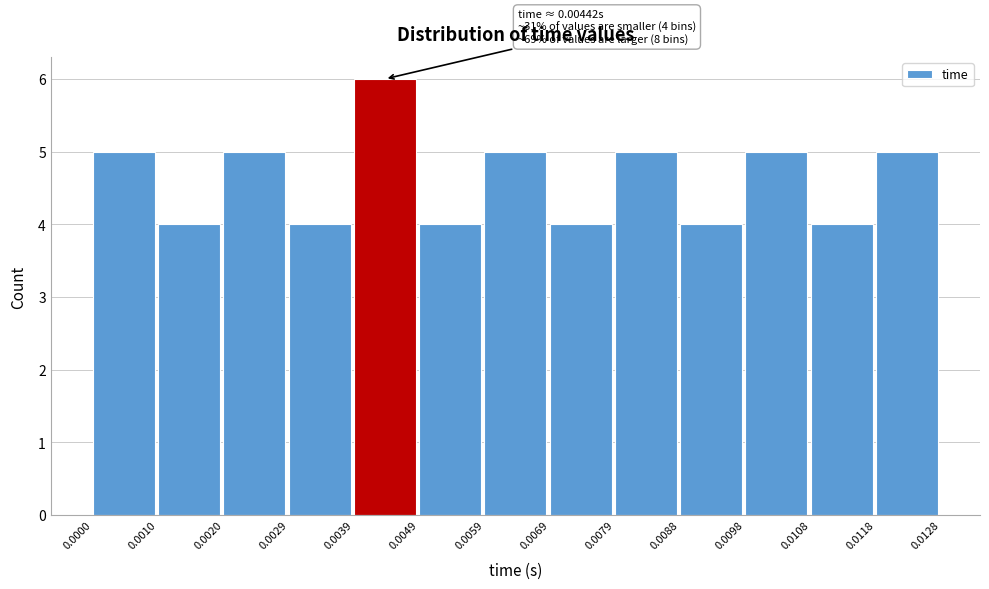

Which range on the x-axis has the tallest bar?

0.0039 to 0.0049